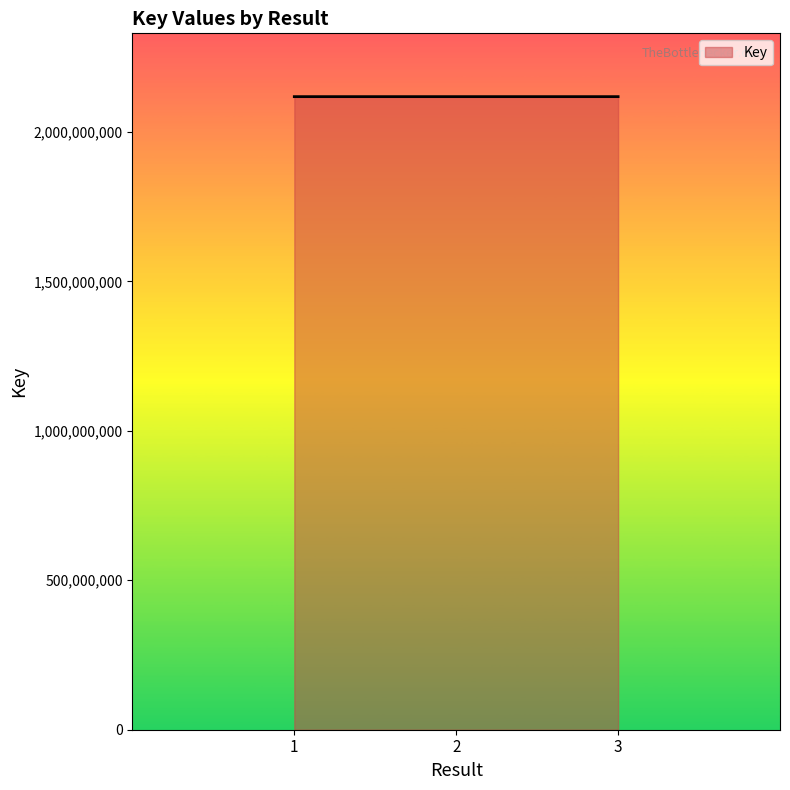

What is the greatest value displayed?

2117892631